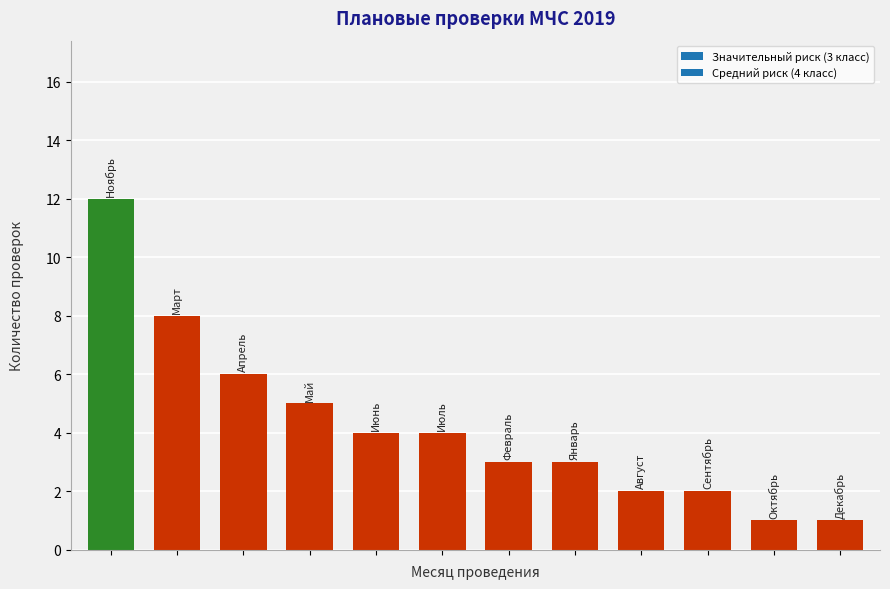

Are the bars horizontal?

No